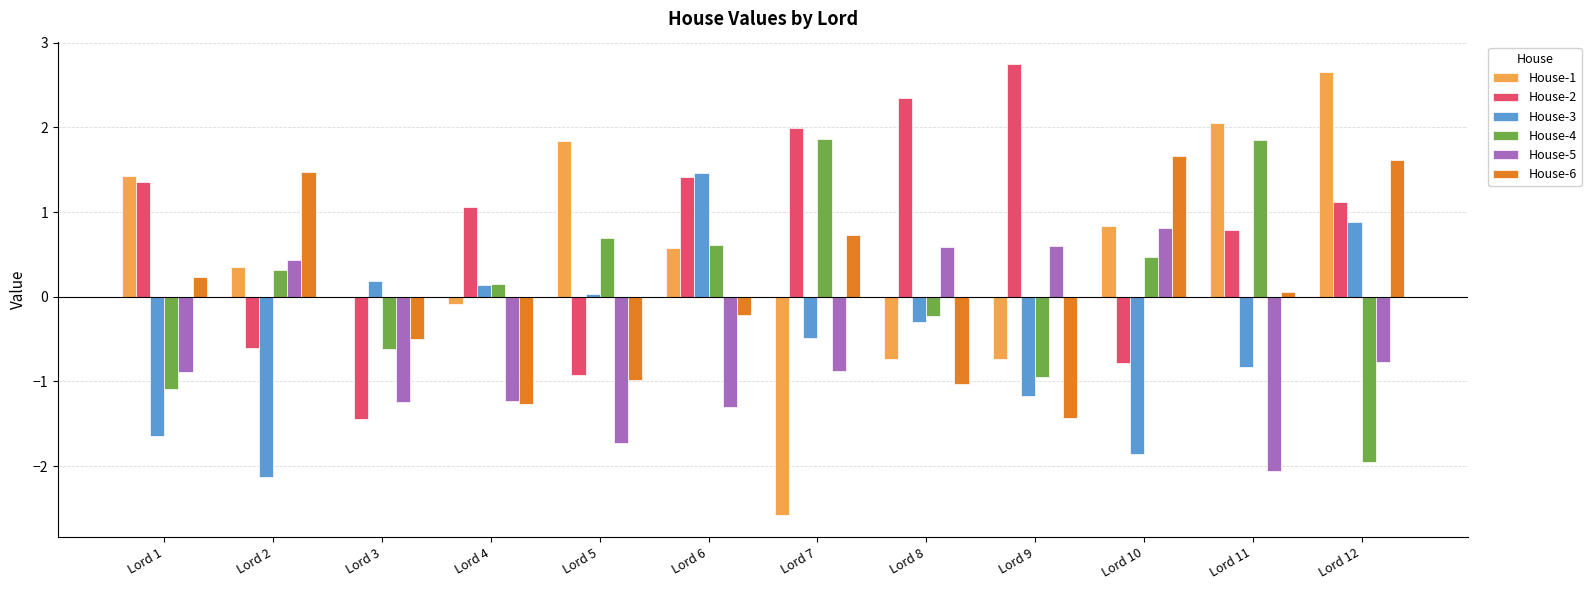

The House-4 series shows 0.5 at Lord 7. True or false?

False